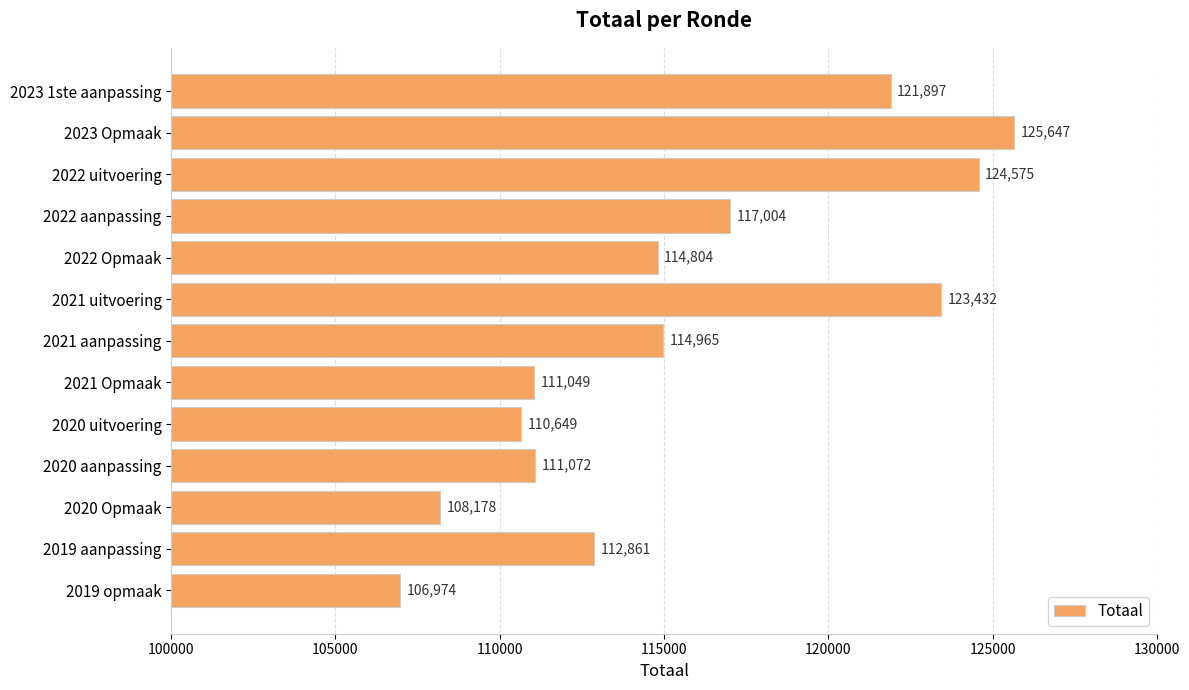

What is the difference between the second highest and second lowest values?

16397